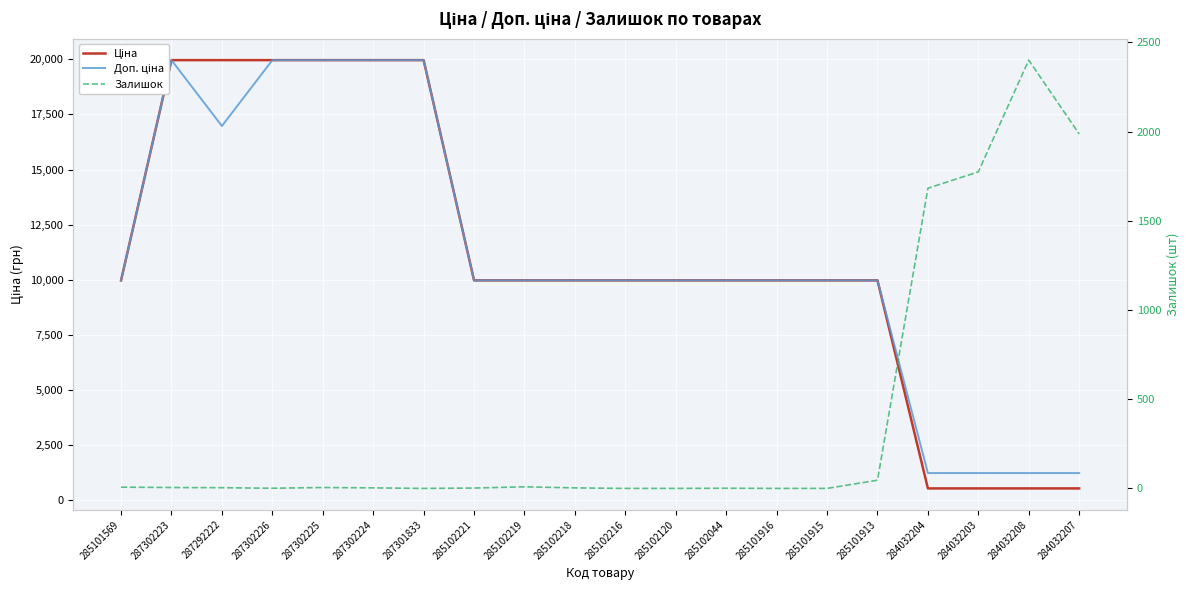

Which series ends up on top after the final intersection of Ціна and Залишок?

Залишок